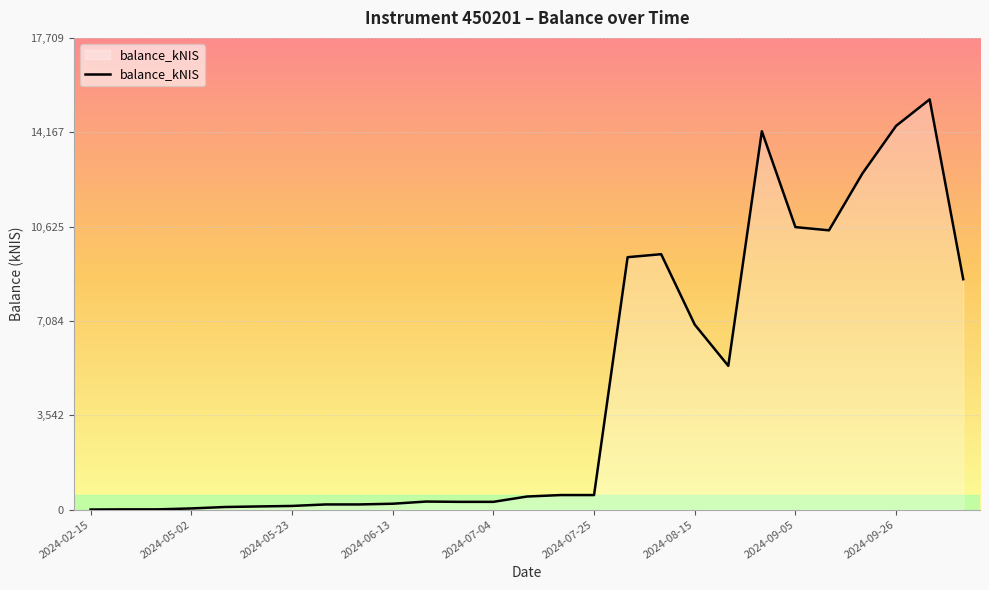

What is the maximum value shown in the chart?

15399.1